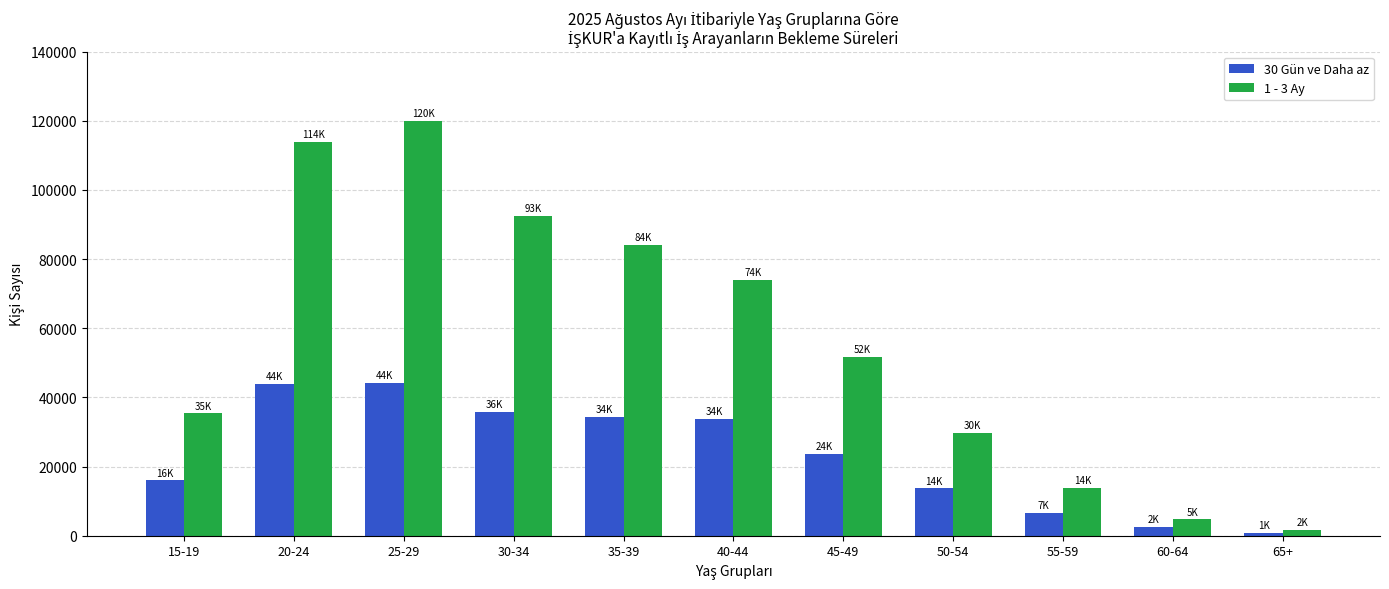

At 60-64, list the series in order from largest to smallest.

1 - 3 Ay, 30 Gün ve Daha az